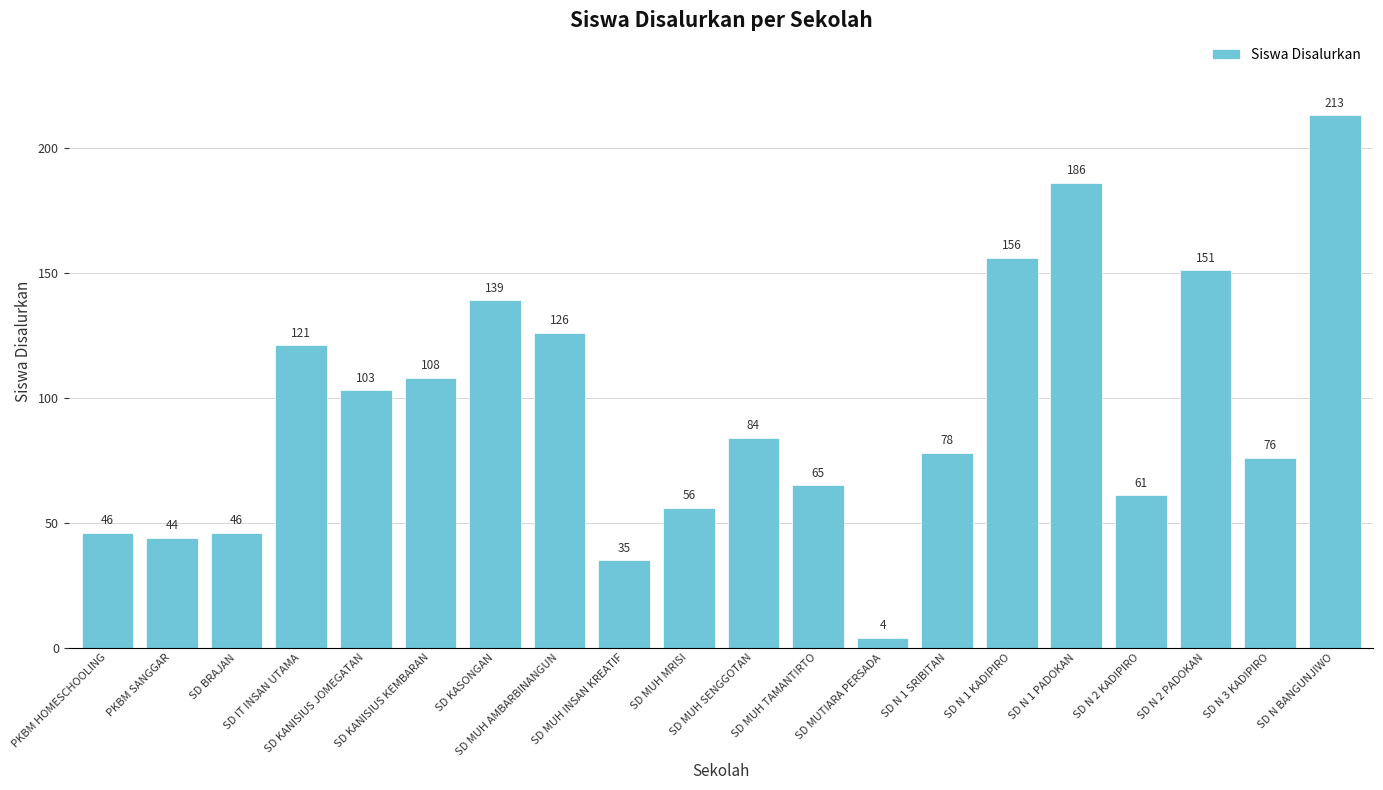

How many data points are less than 84?

10